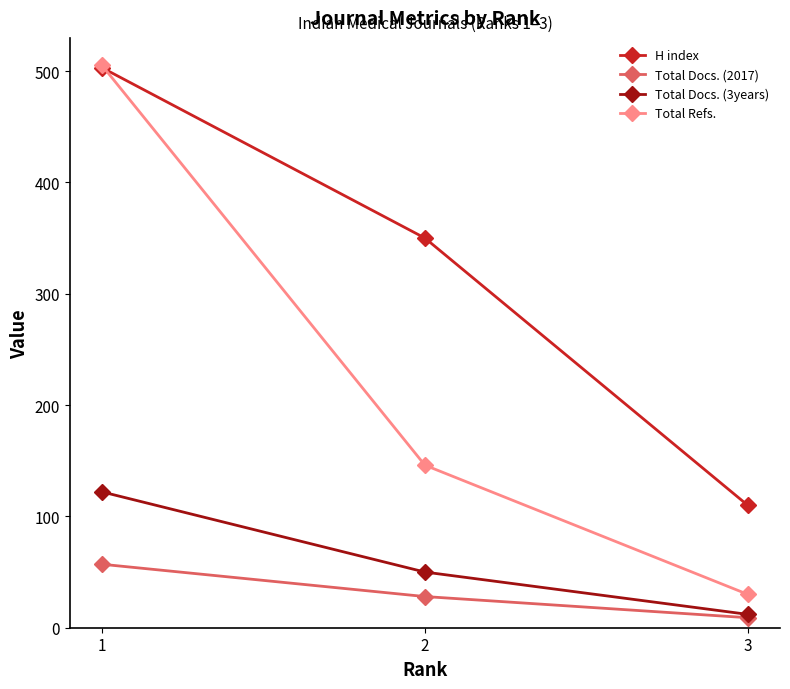

At how many categories does at least one series exceed 419?

1